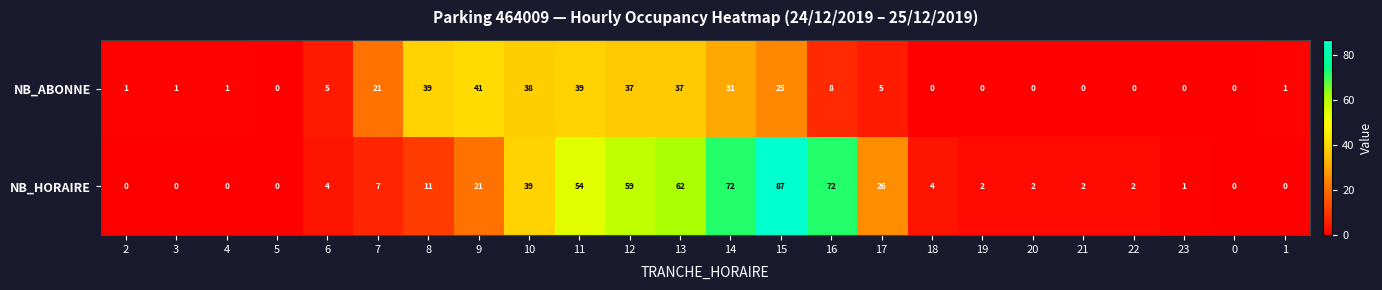

Is it true that NB_ABONNE equals 27 at 19?

False